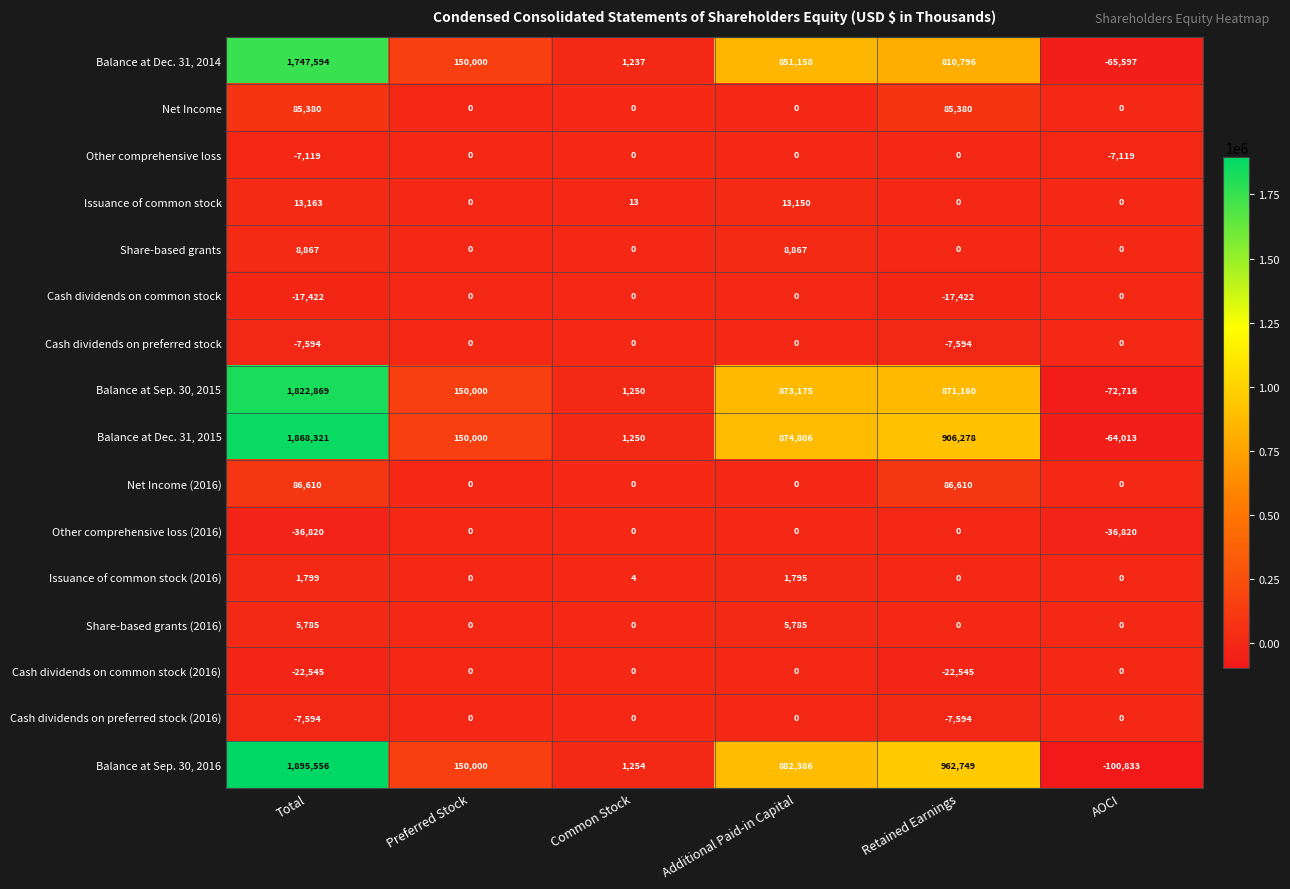

Rank the categories by Balance at Dec. 31, 2014 value from lowest to highest.

AOCI, Common Stock, Preferred Stock, Retained Earnings, Additional Paid-in Capital, Total